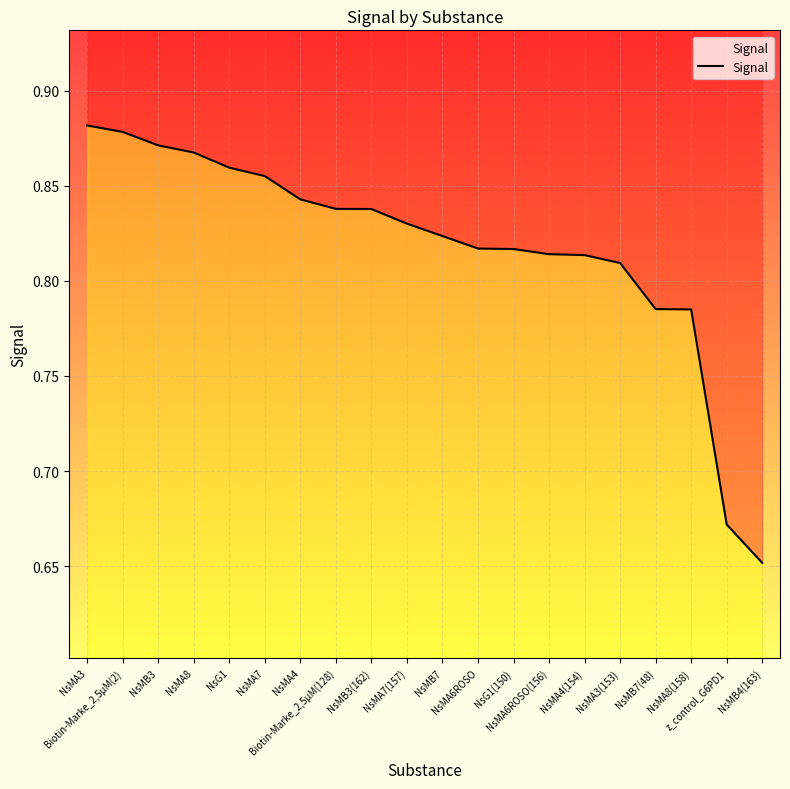

What is the change in value from NsMA7(157) to z_control_G6PD1?

-0.2